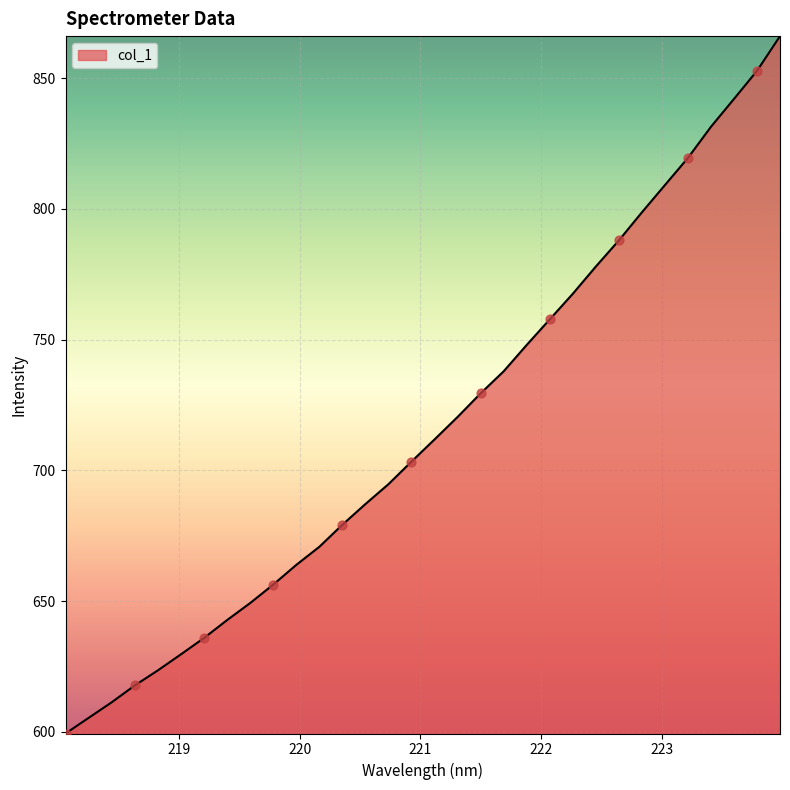

What is the smallest value displayed?

599.3